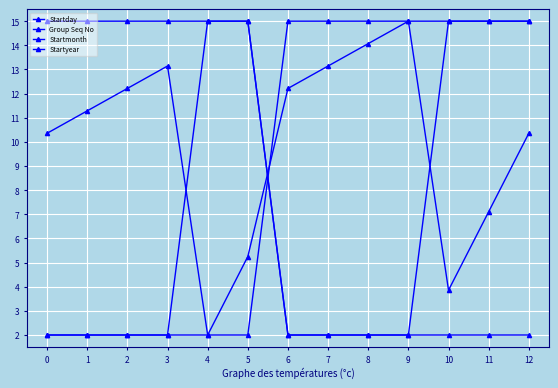

Is this an area chart (filled region under the line)?

No